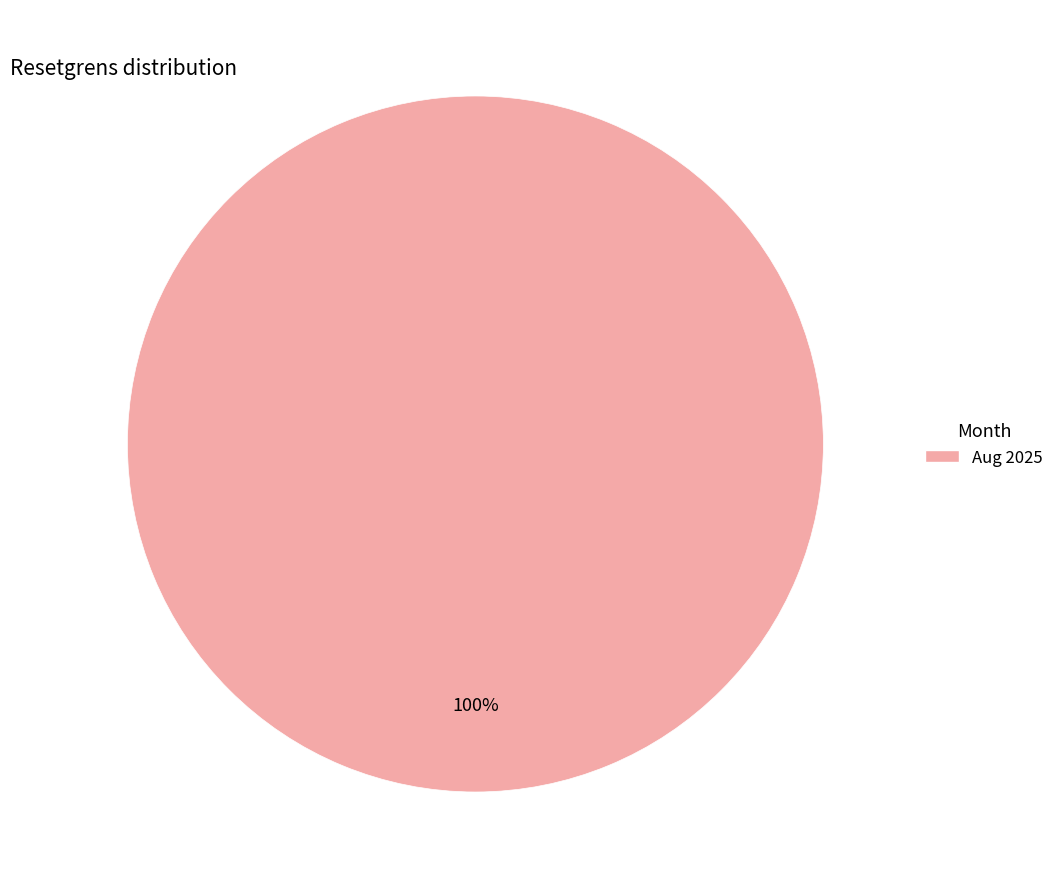

Does any single category account for the majority?

Yes